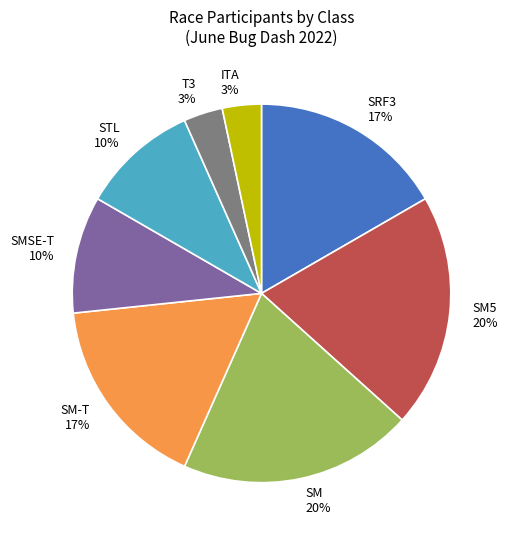

To the nearest percent, what is the combined percentage of SM and STL?

30%